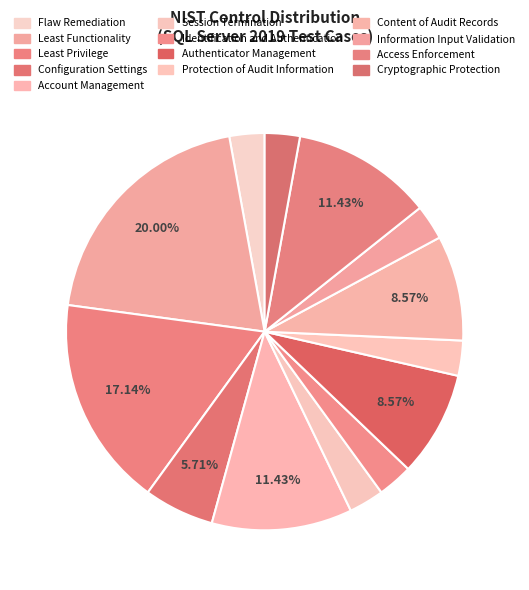

What is the change in value from Content of Audit Records to Information Input Validation?

-2